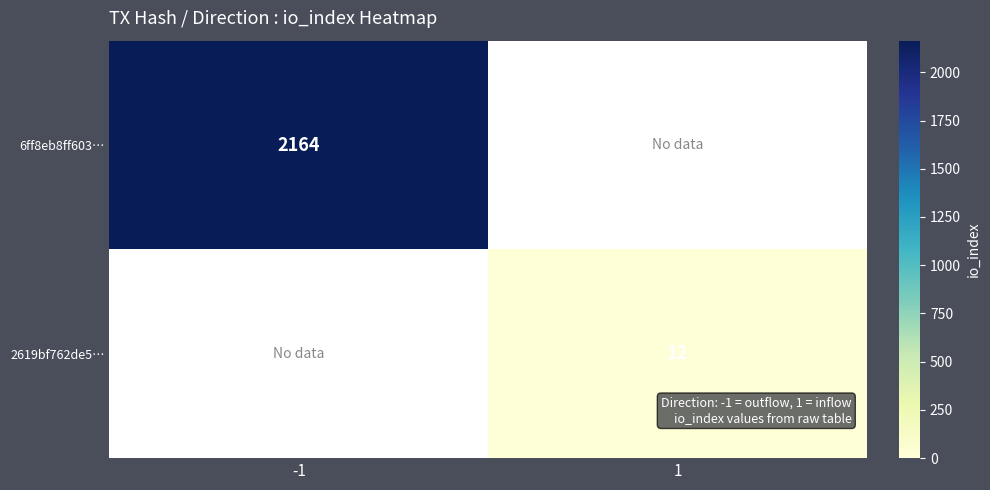

The value of 2619bf762de5… at 1 is 12. True or false?

True